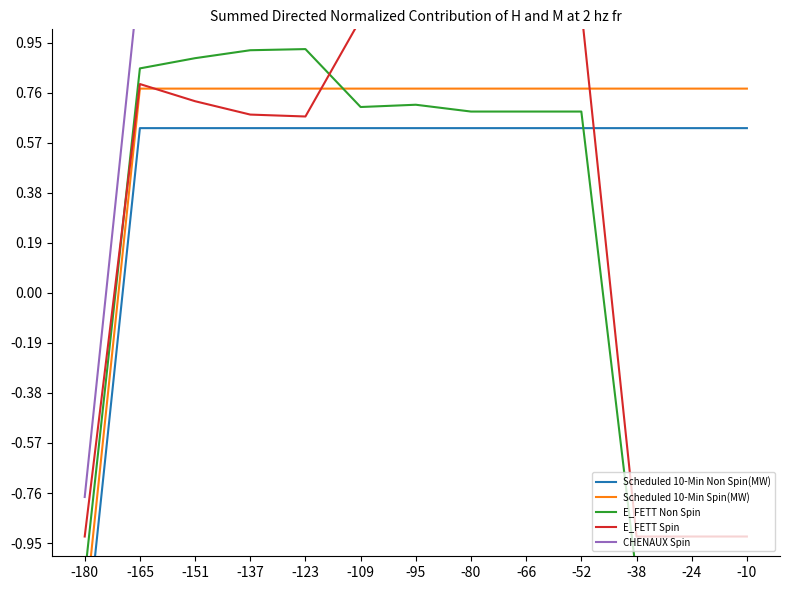

Where does the Scheduled 10-Min Spin(MW) series first go above 0?

-165